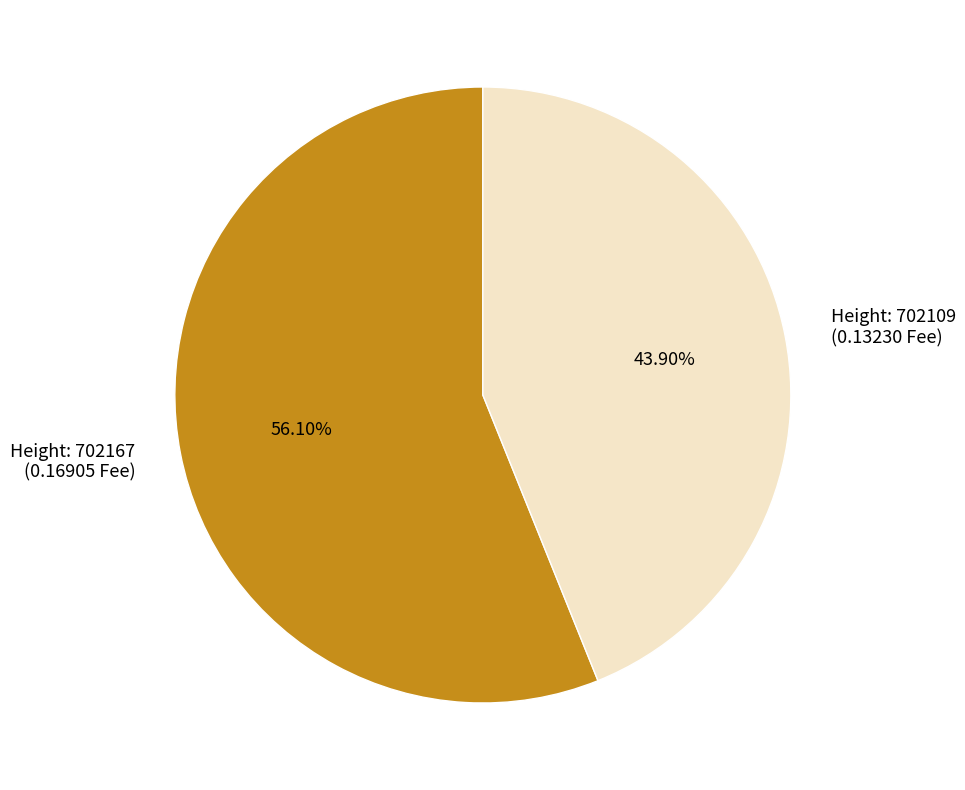

Does any single category account for the majority?

Yes